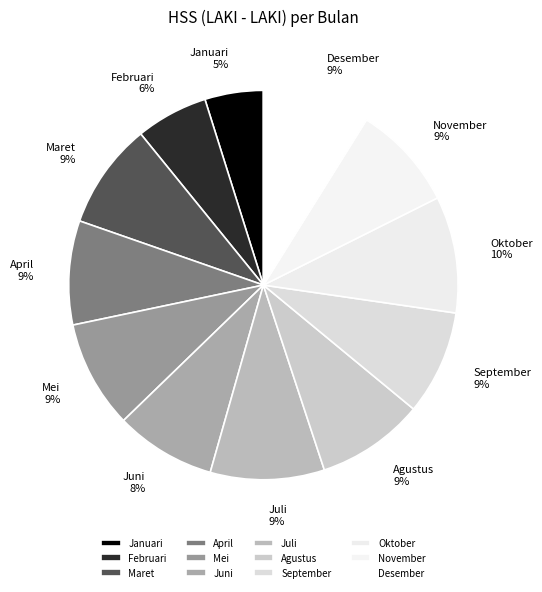

Which slice is the smallest?

Januari